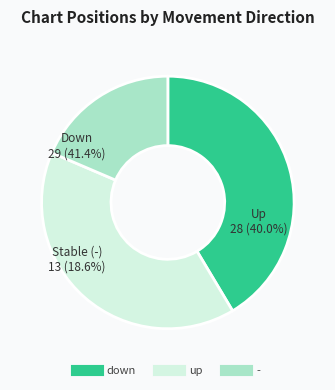

To the nearest percent, what is the average slice percentage?

33%